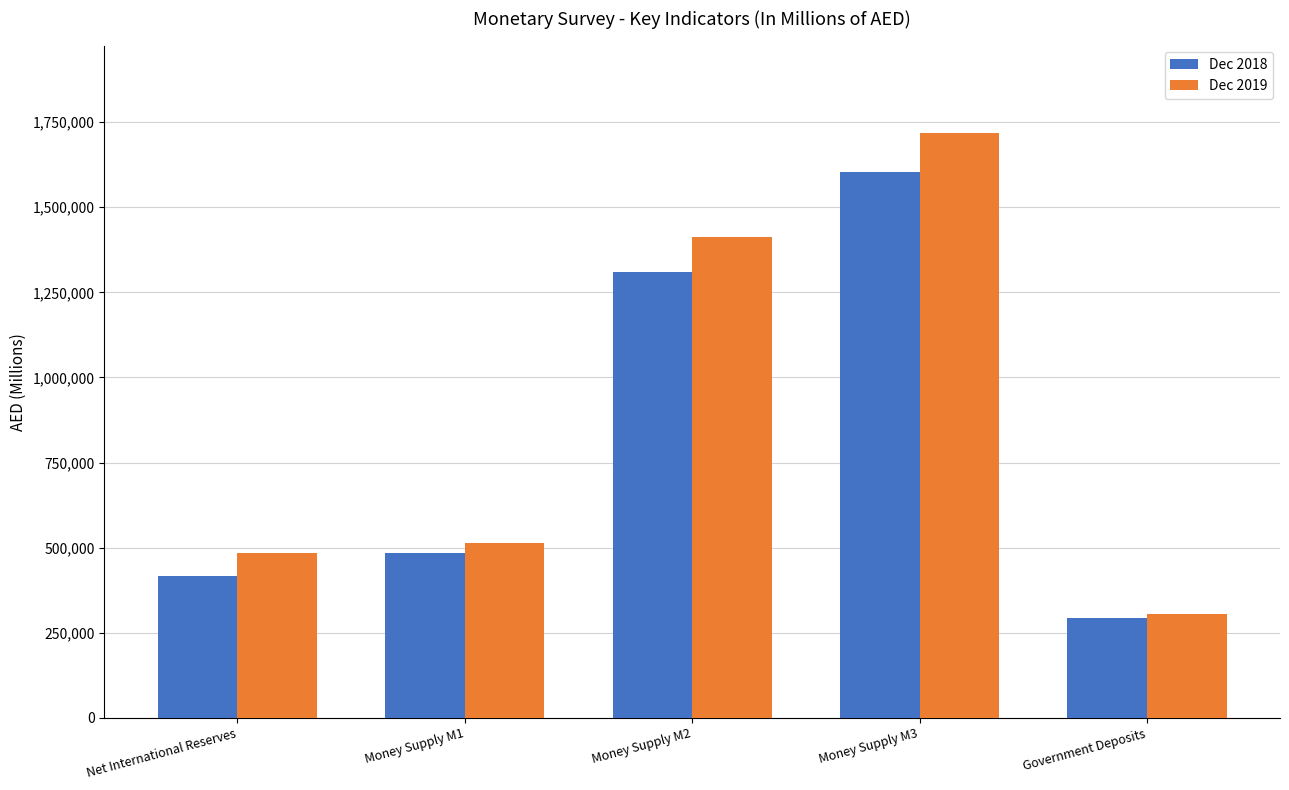

Reading left to right, extract all data points from this chart.

Dec 2018: Net International Reserves=418099	Money Supply M1=485699	Money Supply M2=1308432	Money Supply M3=1602379	Government Deposits=293947
Dec 2019: Net International Reserves=485330	Money Supply M1=515061	Money Supply M2=1413166	Money Supply M3=1717456	Government Deposits=304290